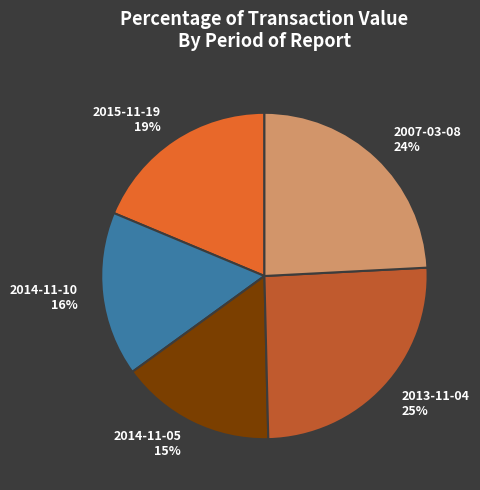

To the nearest percent, what percentage of the pie is 2014-11-05?

15%